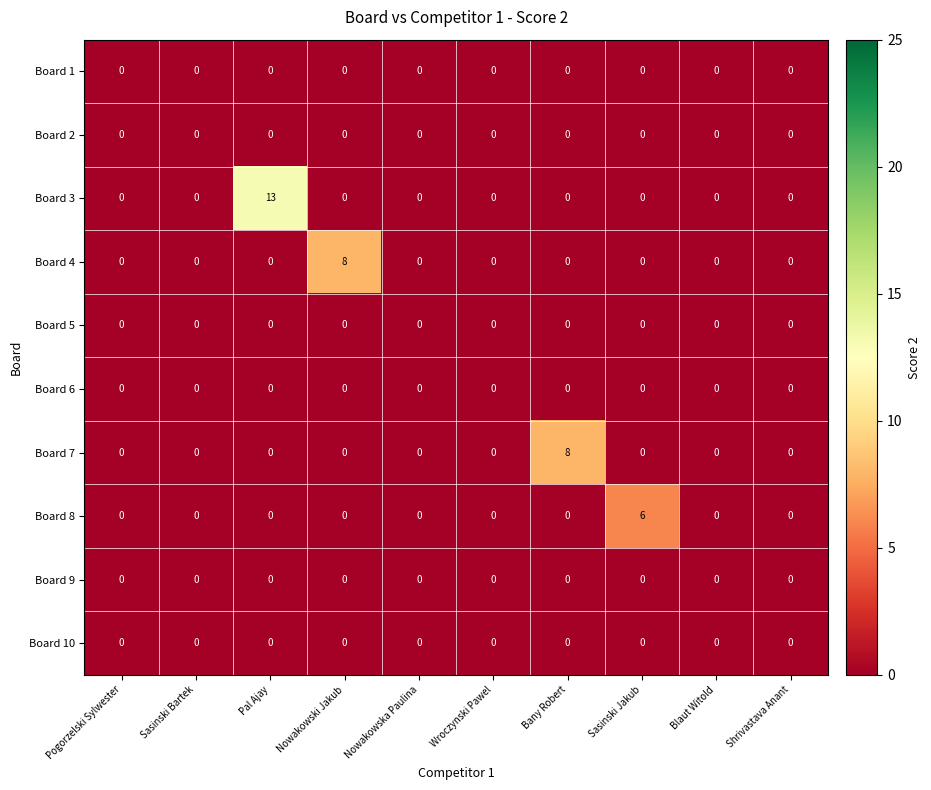

Which series has the largest range (max minus min)?

Board 3